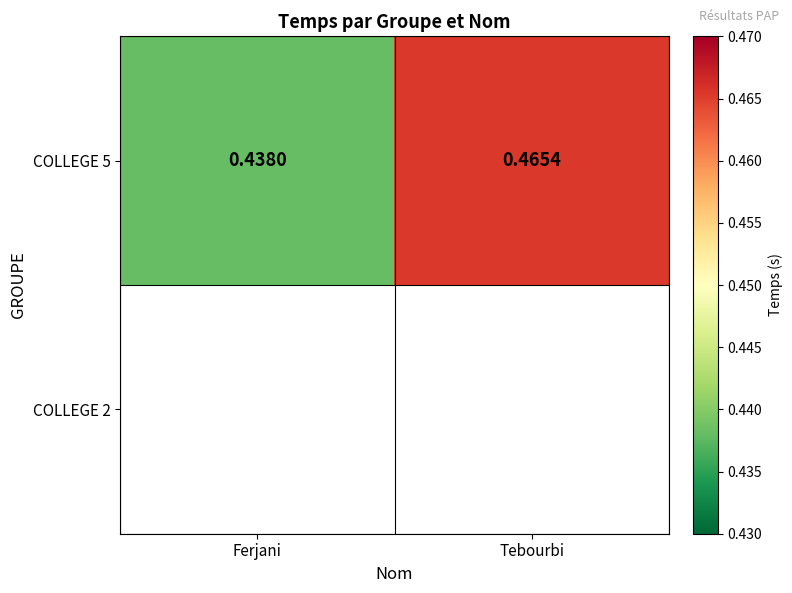

What is the sum of the COLLEGE 5 values at Tebourbi and Ferjani?

0.9